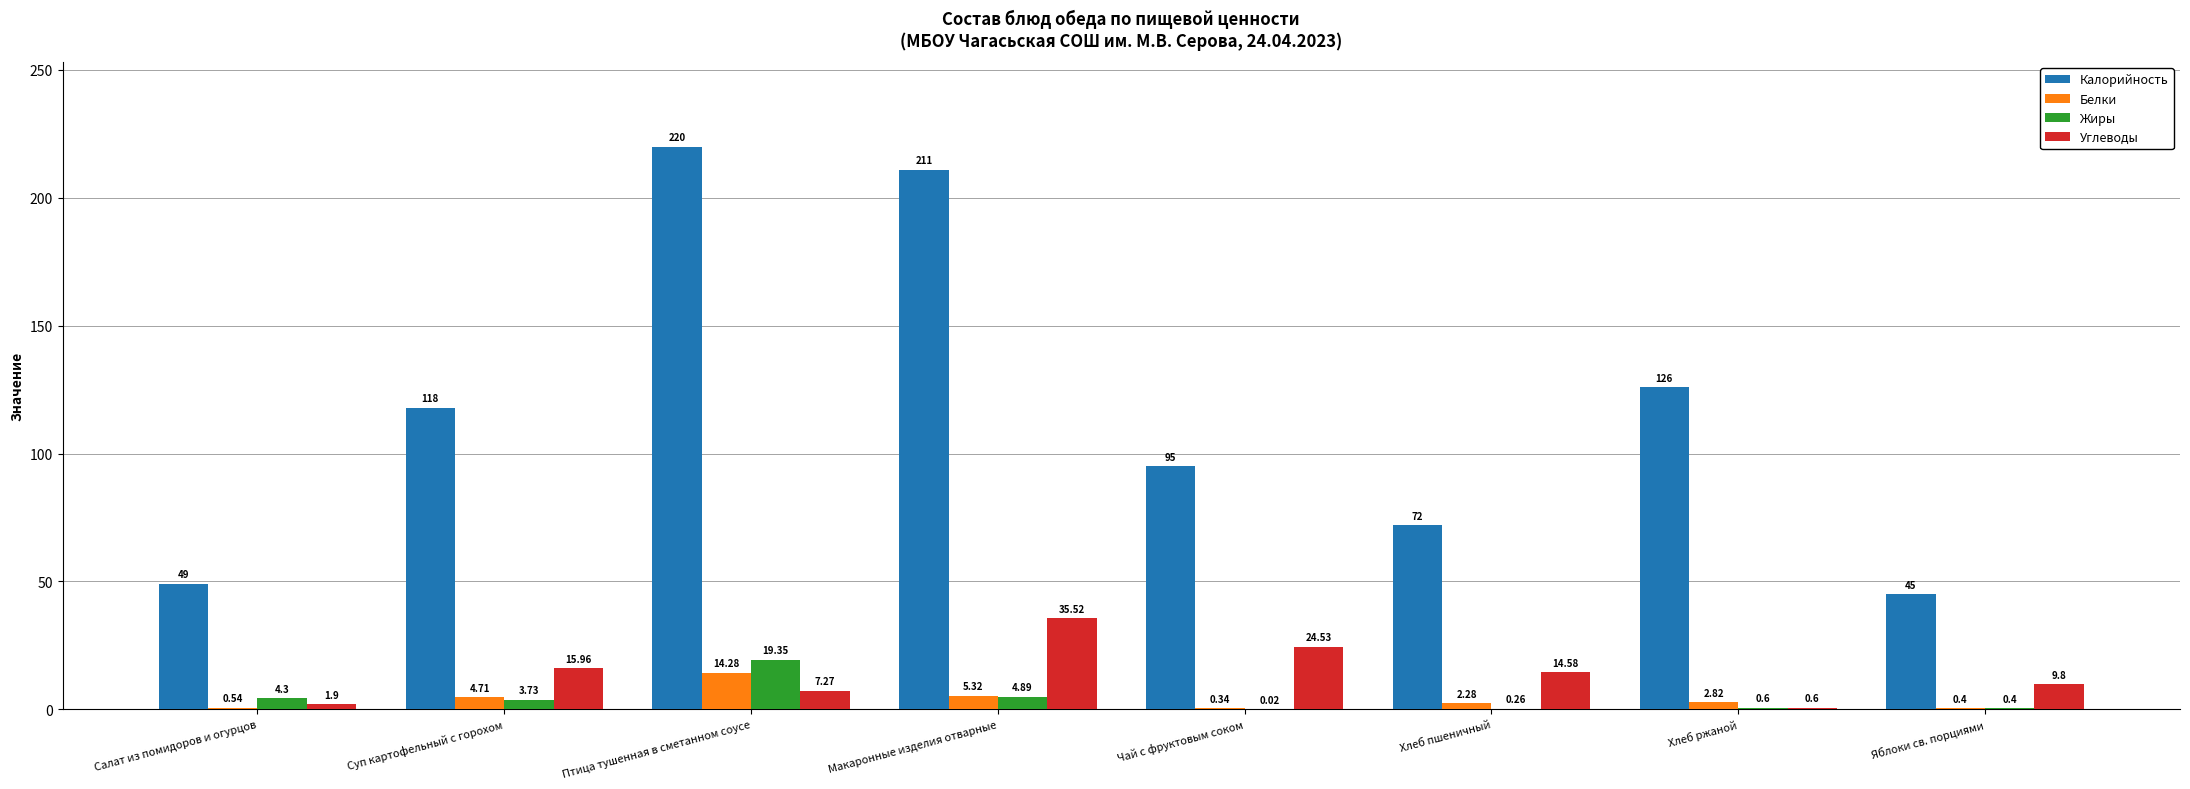

Where is Калорийность nearest to the value 132?

Хлеб ржаной